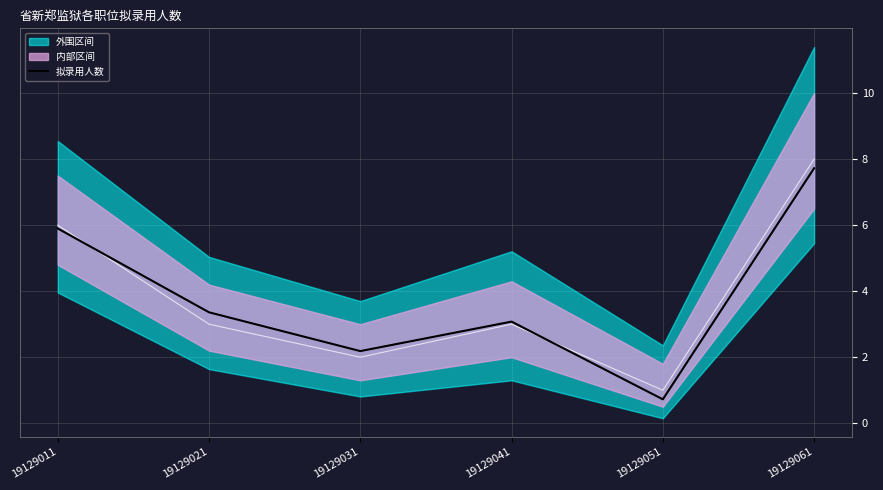

How many interior local peaks (higher than both neighbors) does the data have?

1